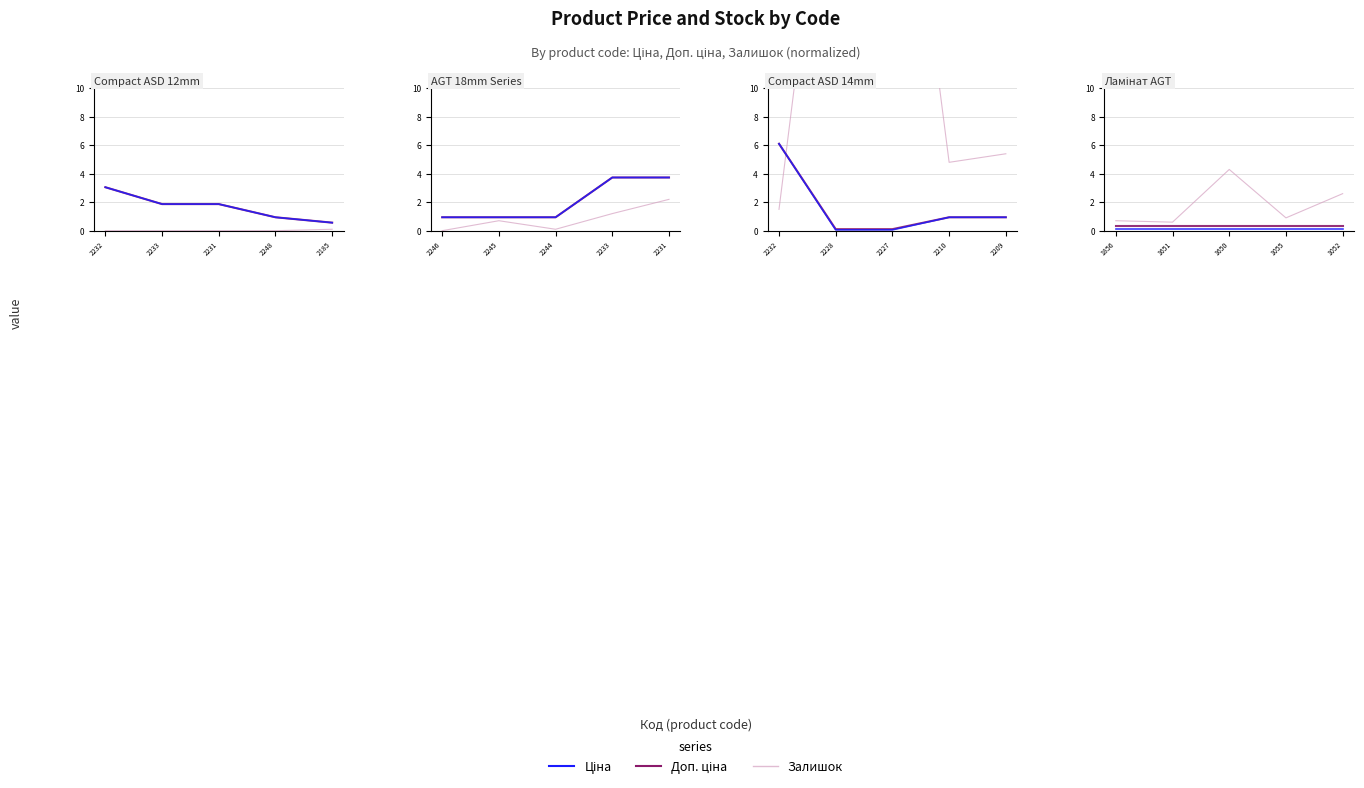

At which label does Залишок (÷10) reach its minimum?

1651